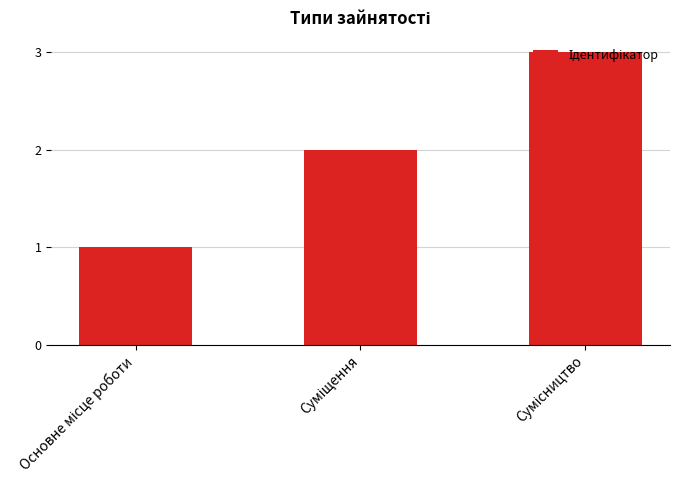

What is the sum of all values?

6